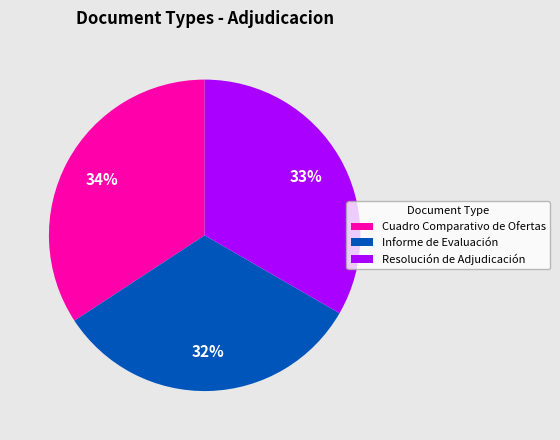

The Cuadro Comparativo de Ofertas slice represents 49% of the pie. True or false?

False